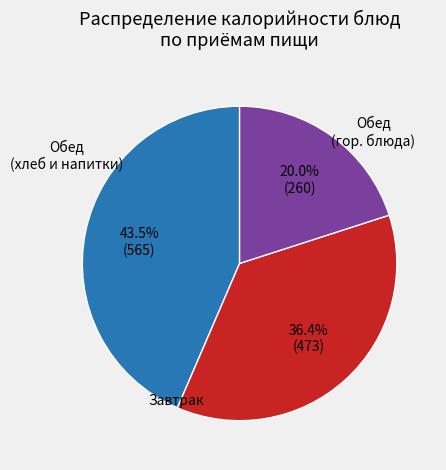

How many segments does this pie chart have?

3